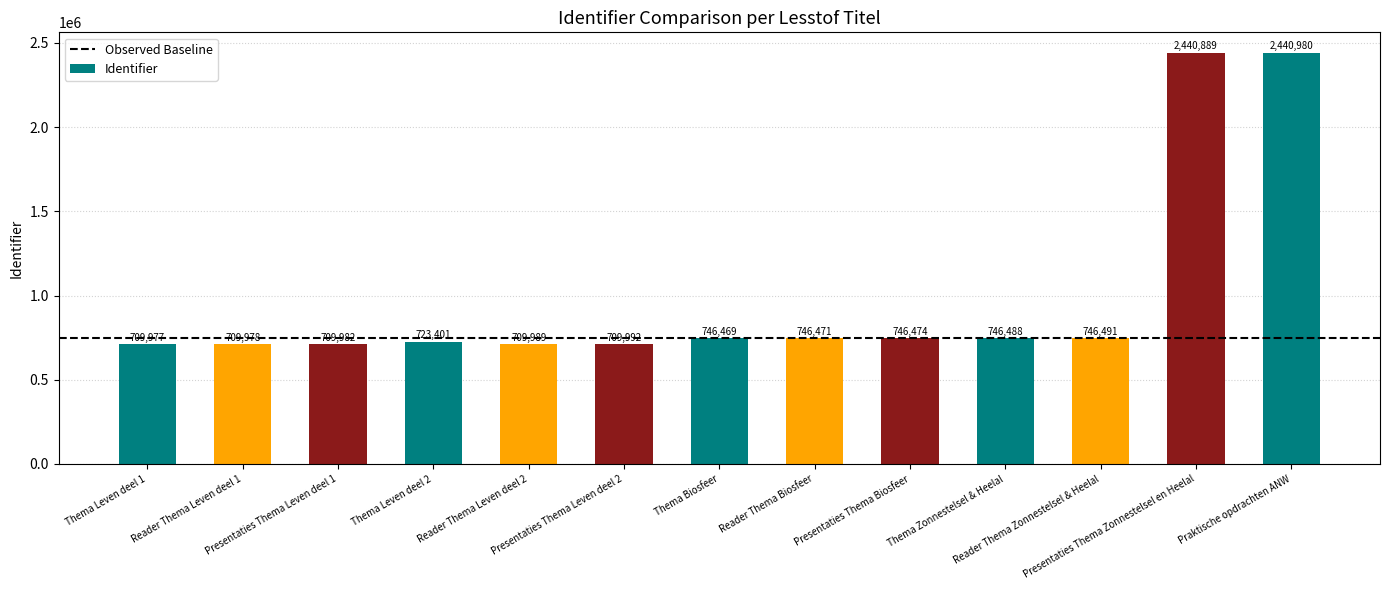

The chart shows a value of 746471 at Reader Thema Biosfeer. True or false?

True